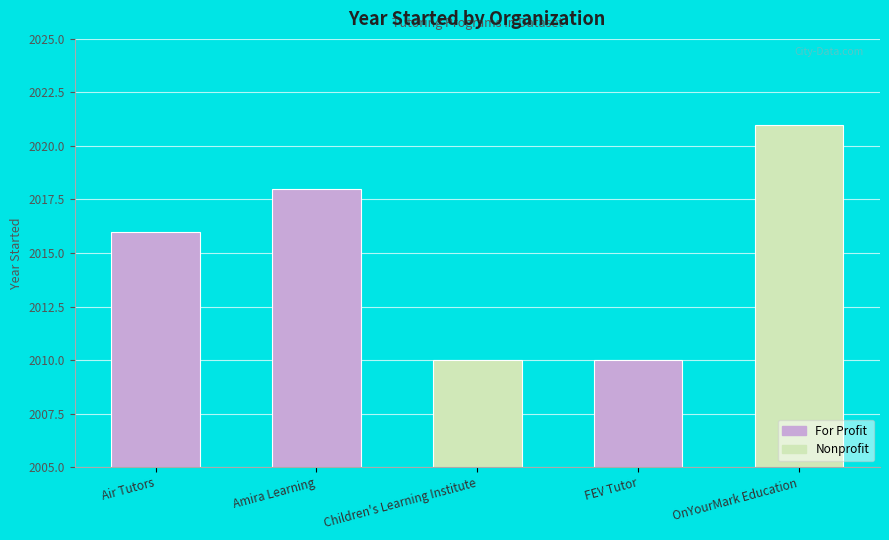

The chart shows a value of 2018 at Amira Learning. True or false?

True